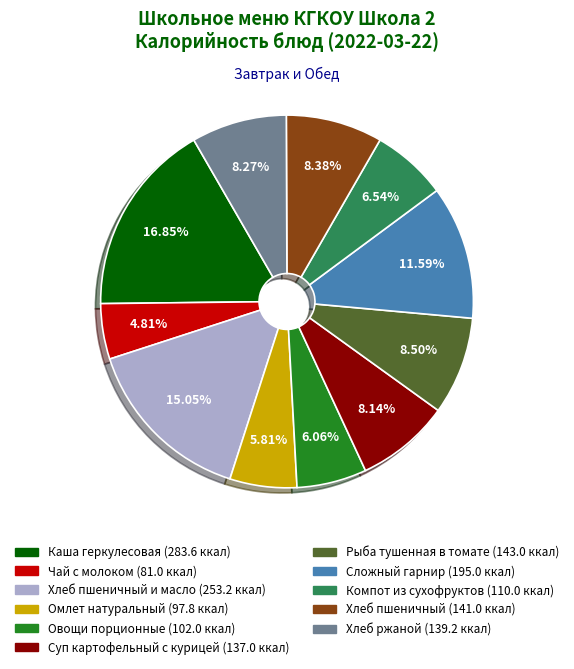

Is there any slice that represents more than half of the pie?

No